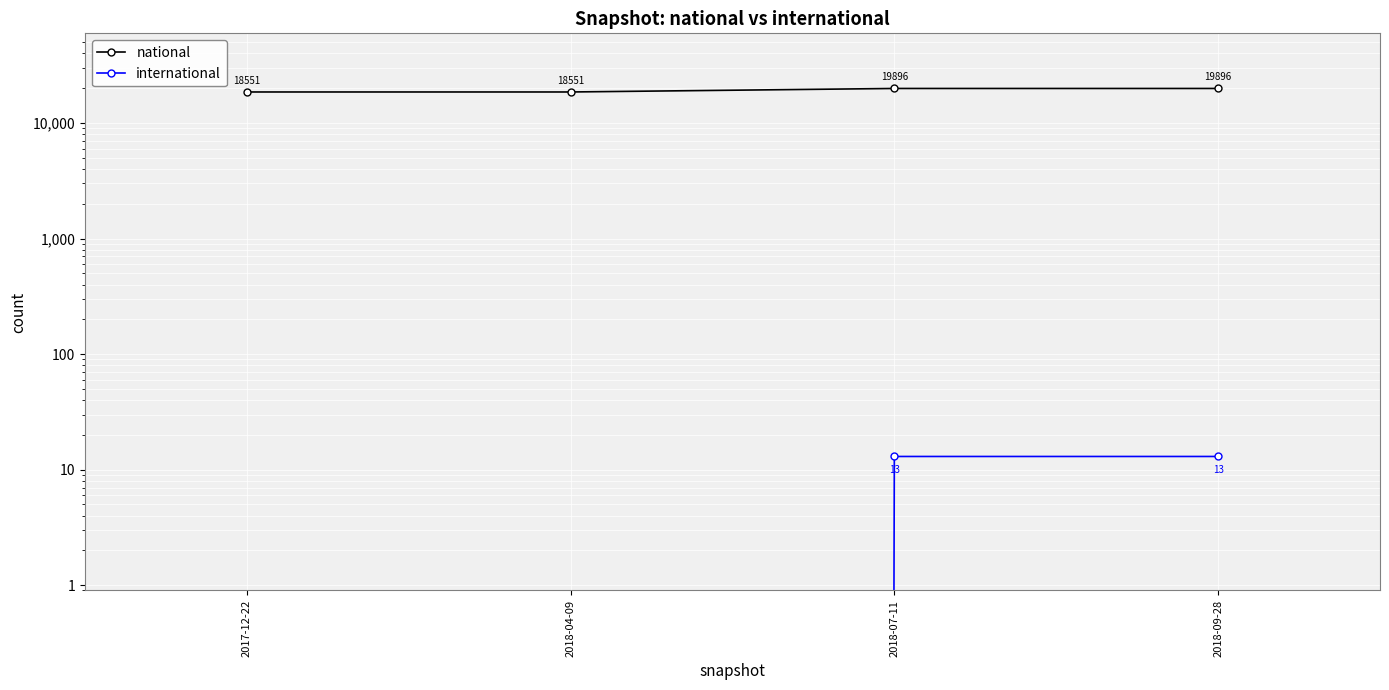

What are all the series names shown in the legend?

national, international